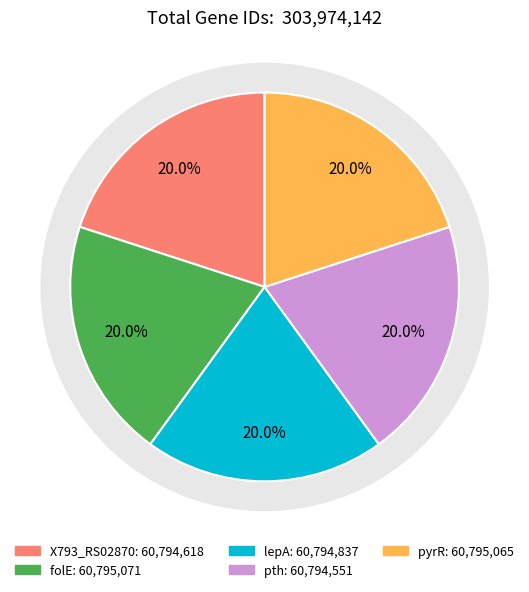

What is the smallest slice in the pie chart?

pth